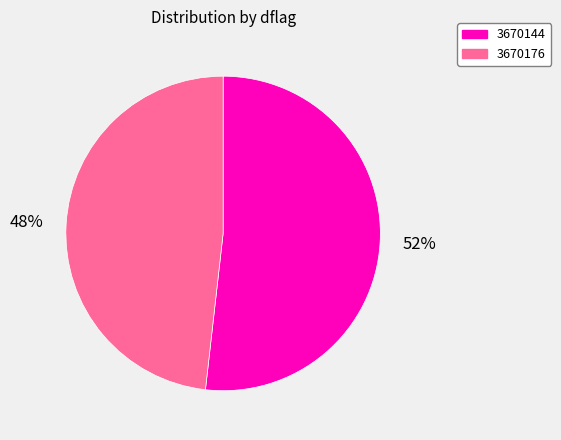

What is the majority slice?

3670144